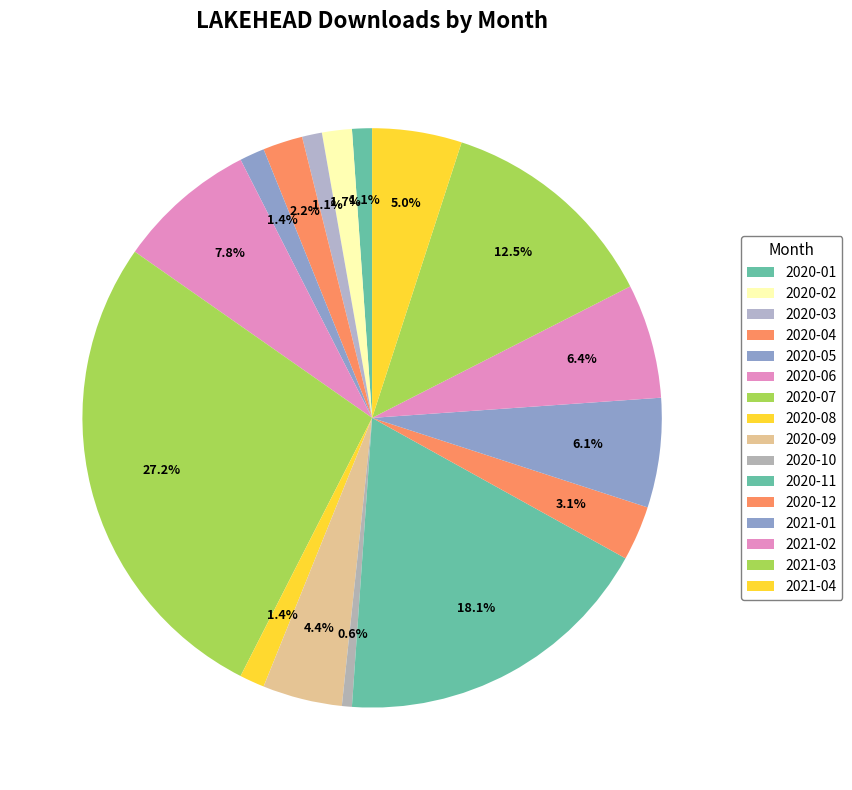

Is it true that 2021-04 is 1% of the pie?

False